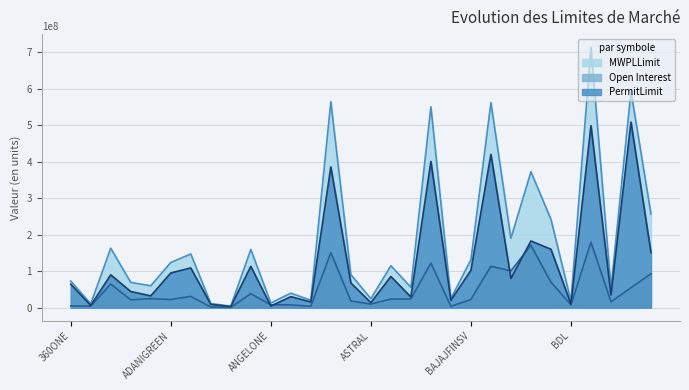

What value does the Open Interest series have at ASHOKLEY, to the nearest 100?

150740000